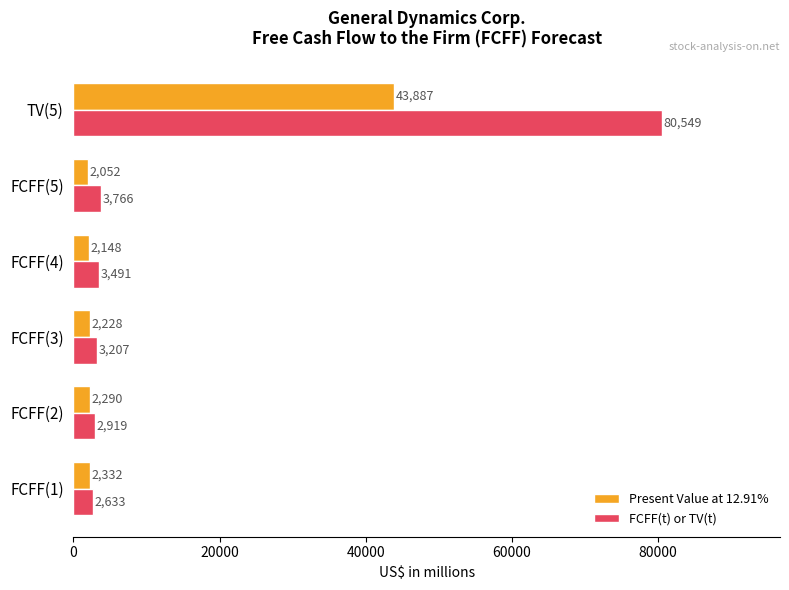

At which label is Present Value at 12.91% closest to 22969?

FCFF(1)